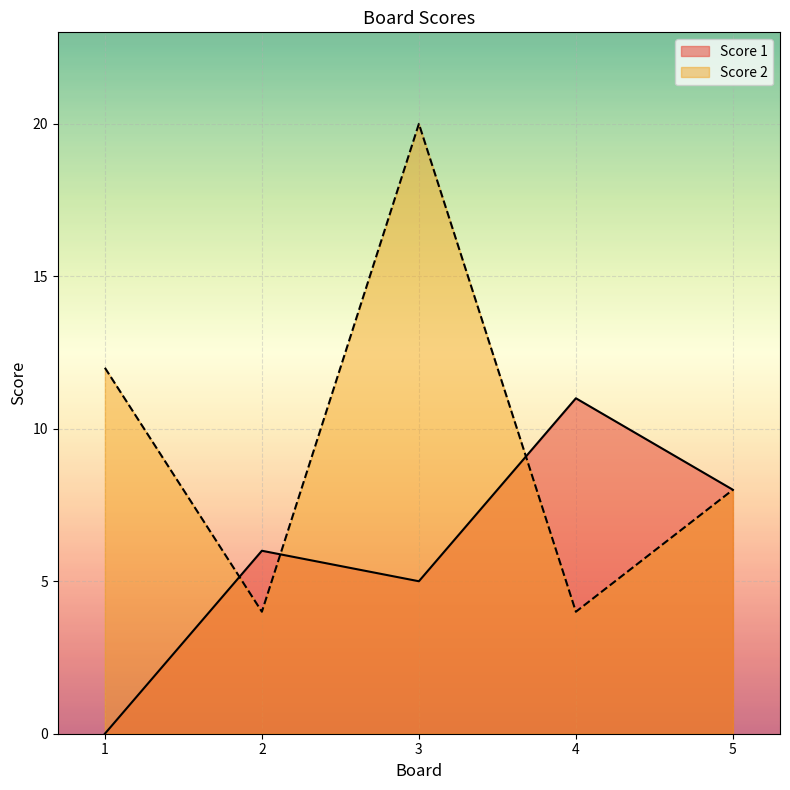

The value of Score 2 at 5 is 8. True or false?

True